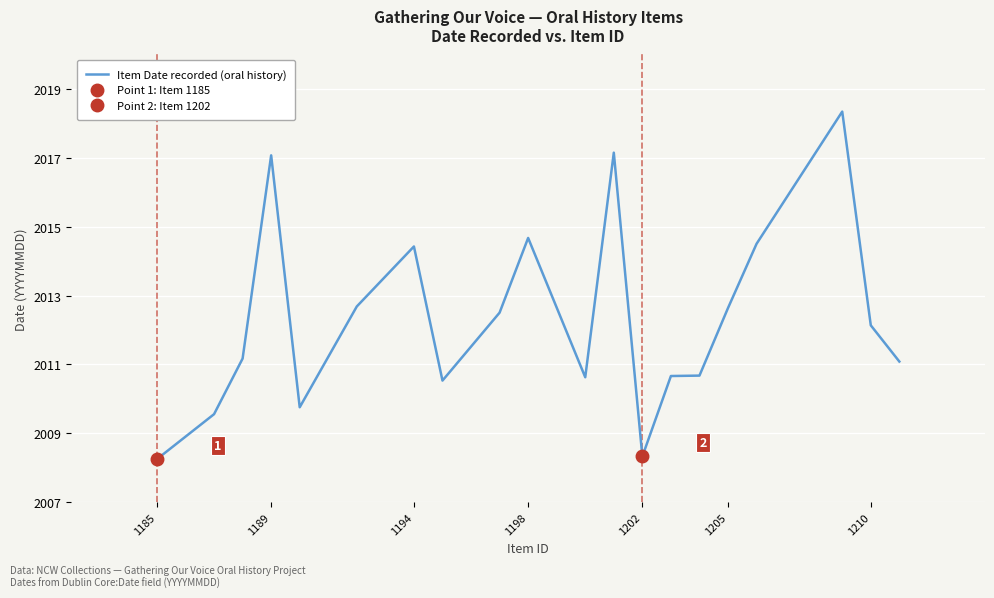

Is it true that Item Date recorded (oral history) equals 2008.2 at 1185?

True